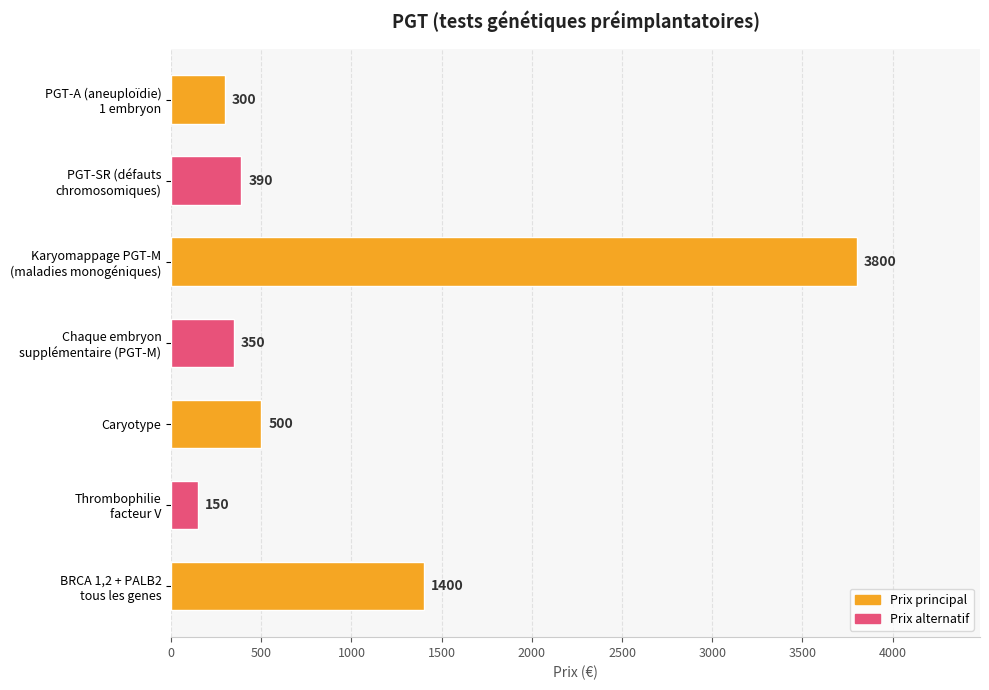

What value does the data have at Caryotype, to the nearest 50?

500